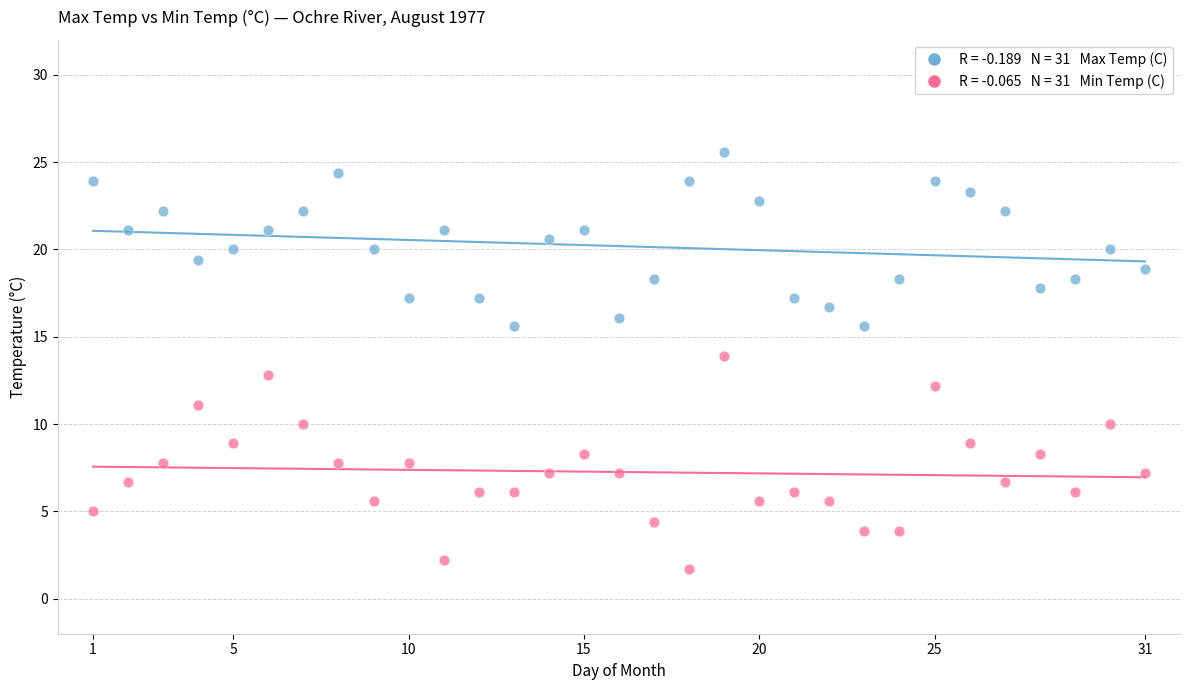

Across all data points, what is the range of X values (max minus min)?

30.0